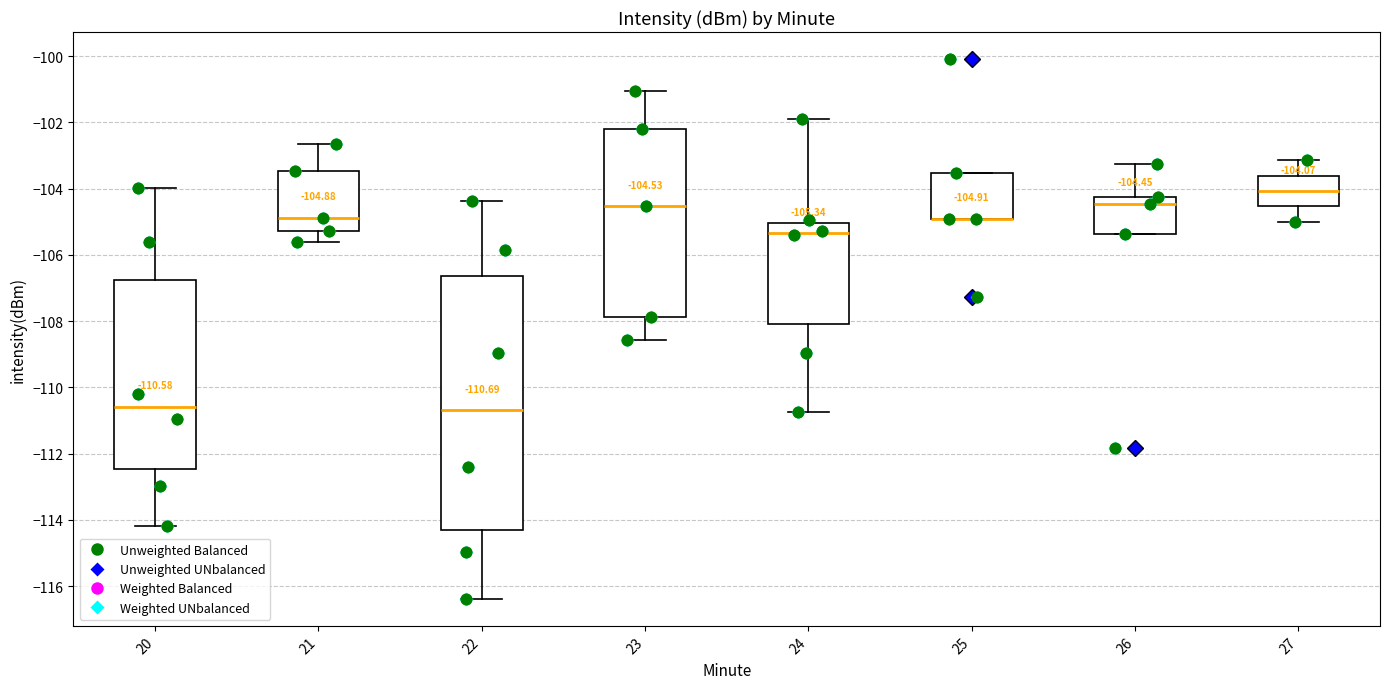

Which box is the tallest, from its lower edge to its upper edge?

22